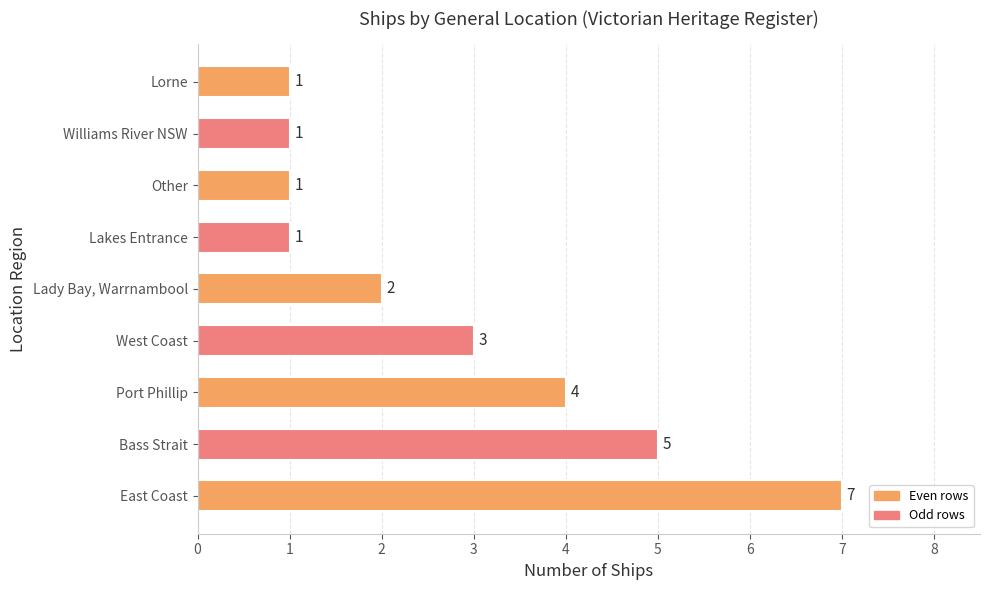

The chart shows a value of 5 at Bass Strait. True or false?

True